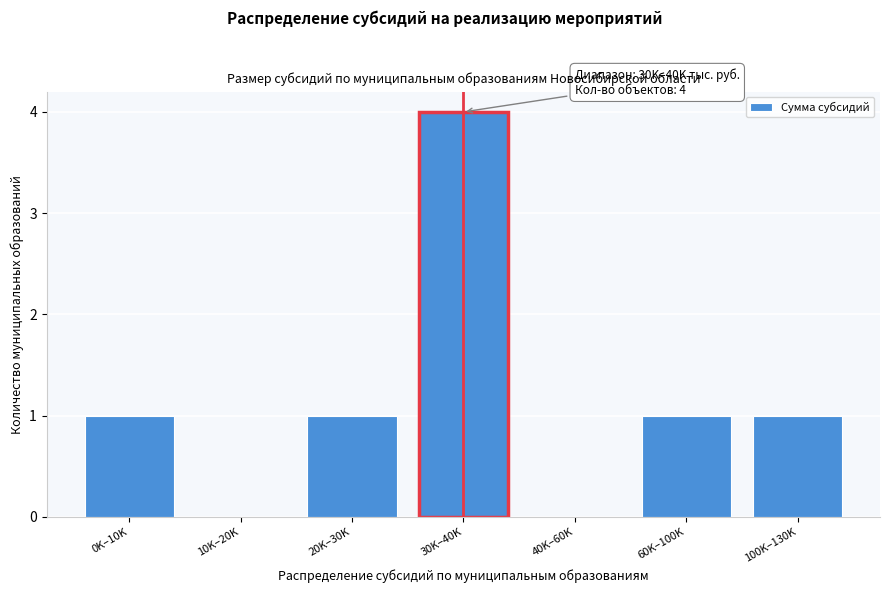

Reading right to left, list all the values displayed in this chart.

100K–130K=1	60K–100K=1	40K–60K=0	30K–40K=4	20K–30K=1	10K–20K=0	0K–10K=1